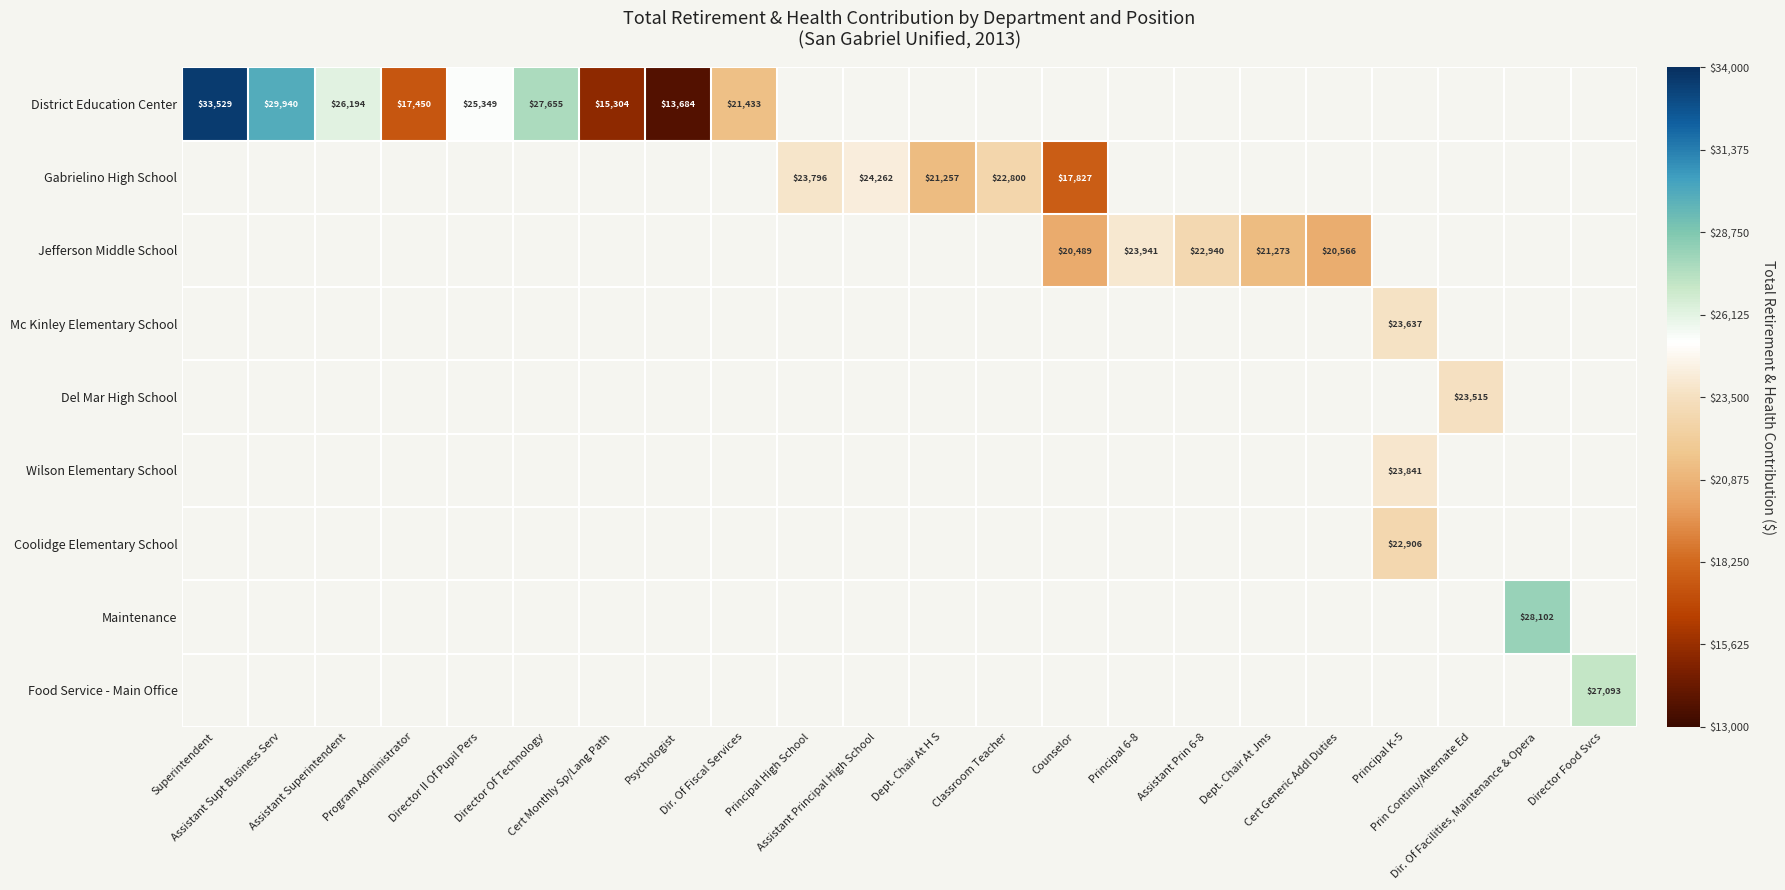

What is the smallest value displayed?

13684.0